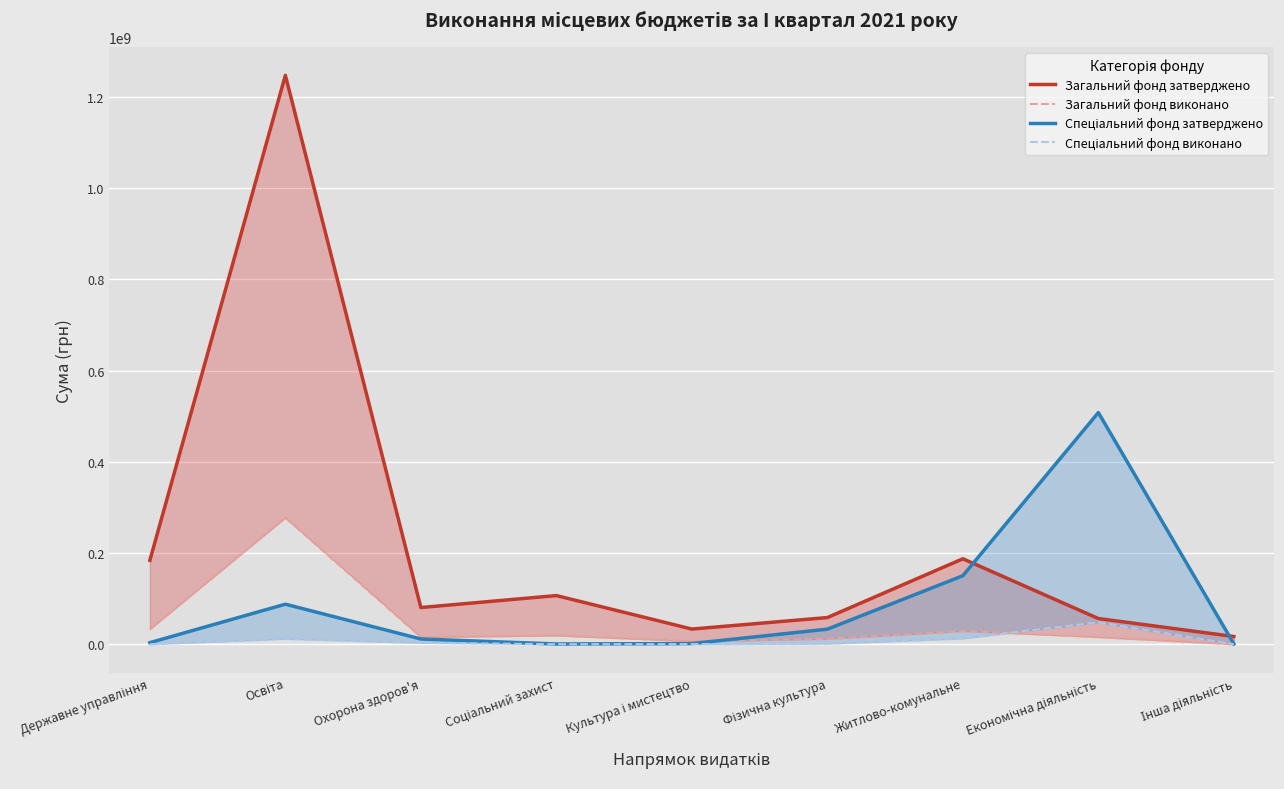

The value of Спеціальний фонд затверджено at Інша діяльність is 393222.4. True or false?

False